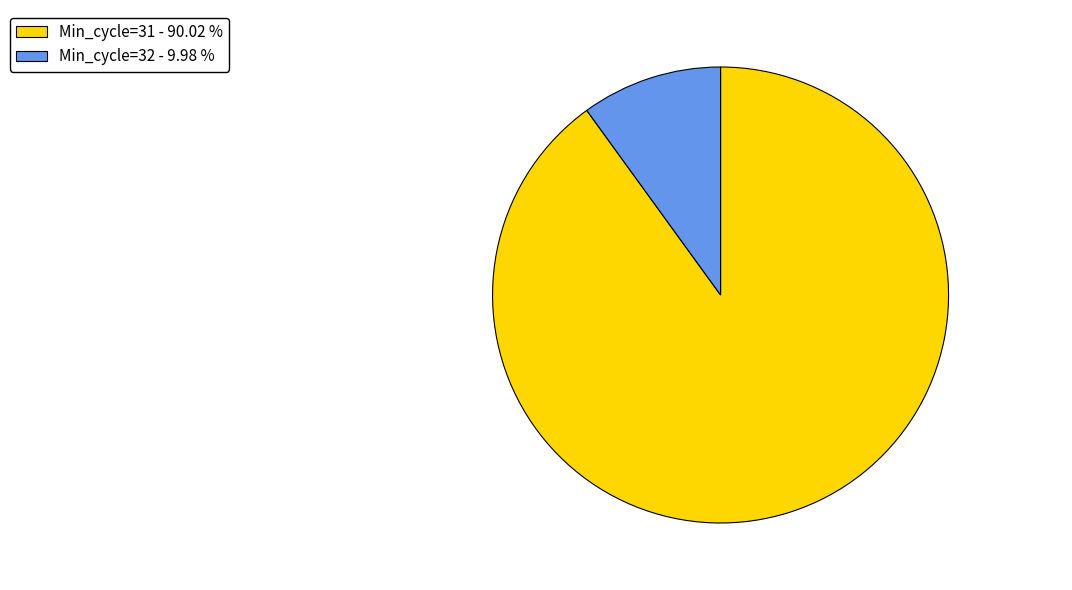

How many slices are in this pie chart?

2